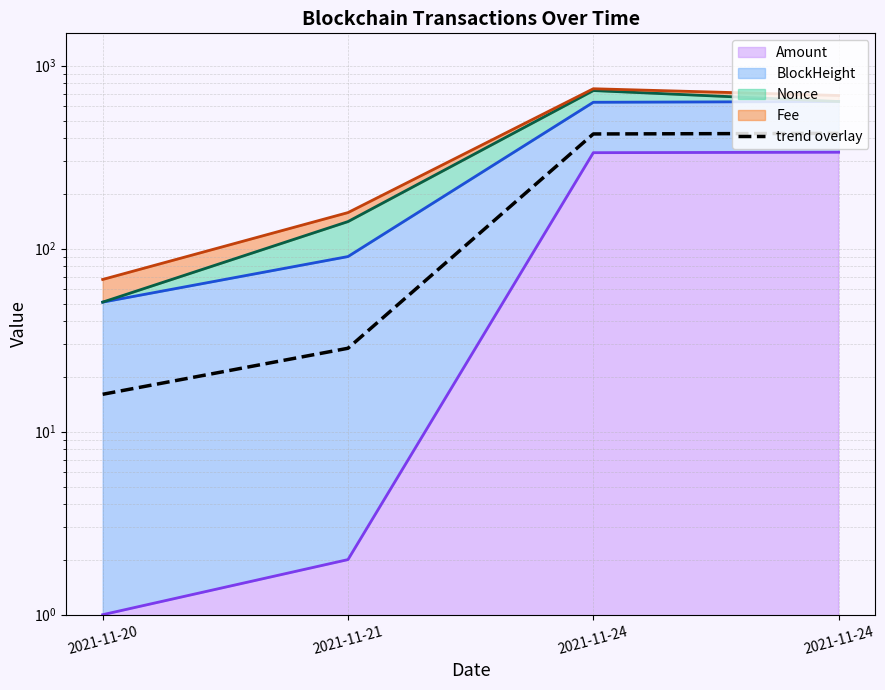

Which label corresponds to the largest value in the chart?

2021-11-24